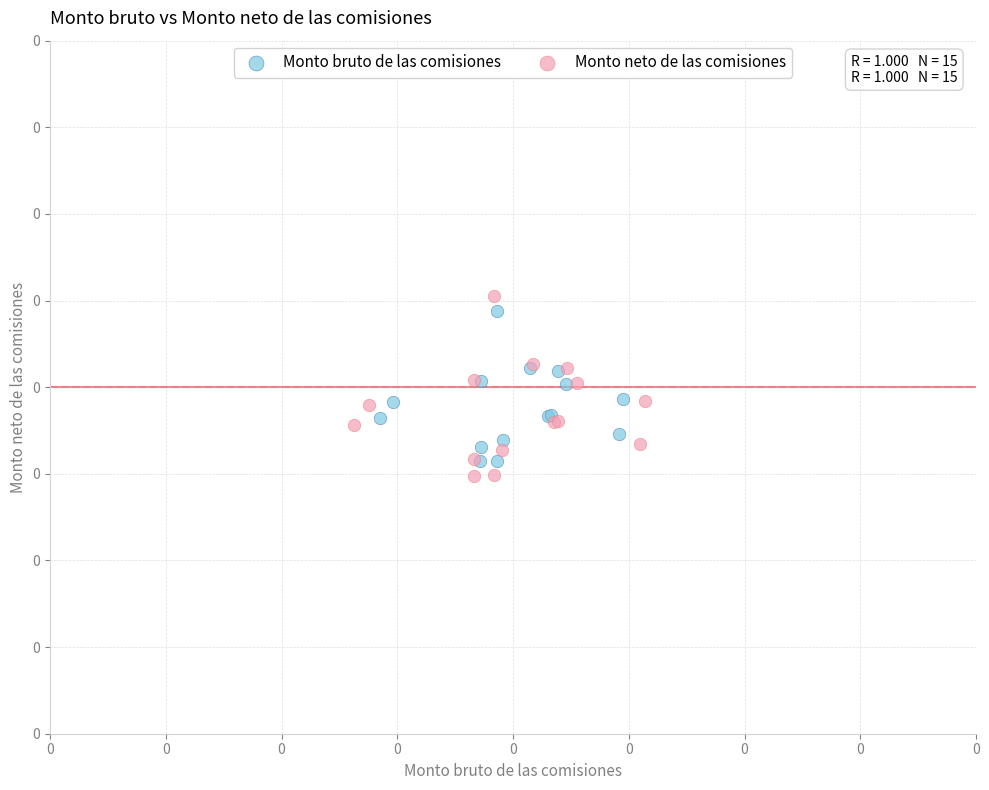

What are all the series names shown in the legend?

Monto bruto de las comisiones, Monto neto de las comisiones